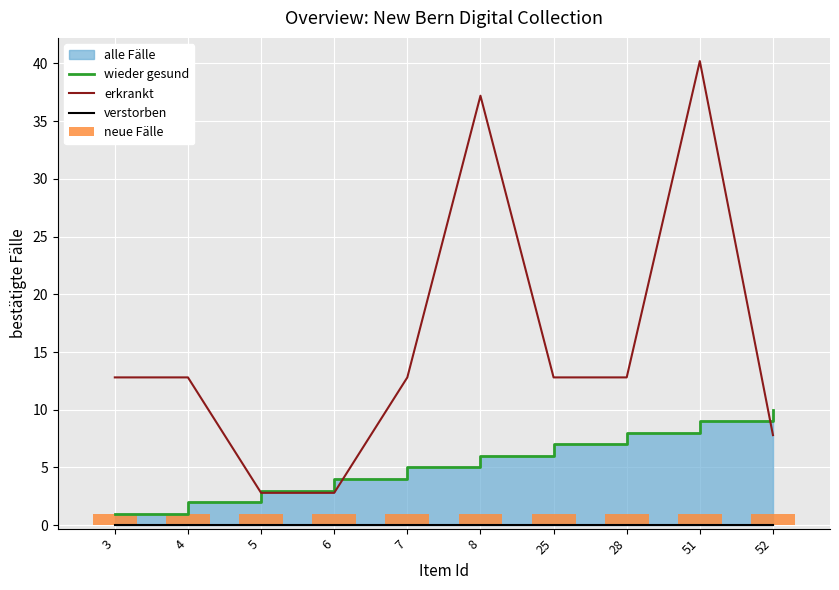

What is the value of the erkrankt bar at the 10th from the left?

7.8